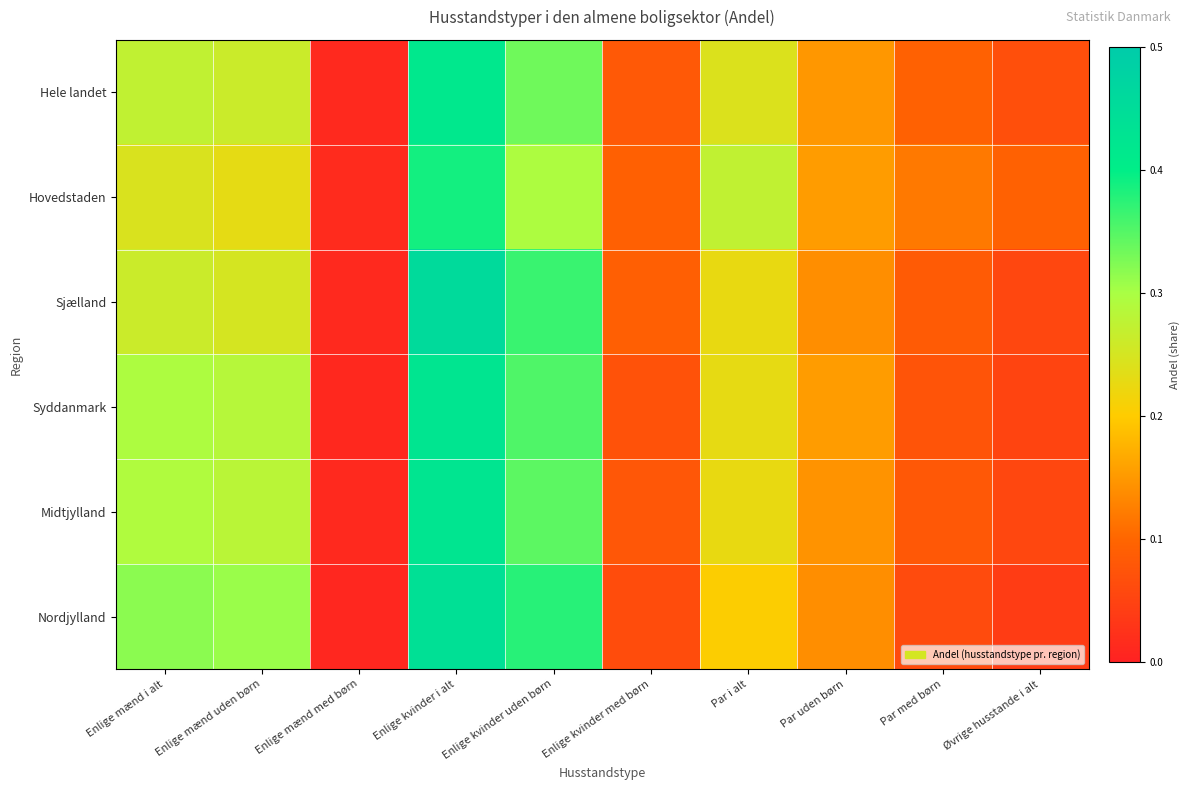

Reading left to right, list all the values displayed in this chart.

Hele landet: Enlige mænd i alt=0.3	Enlige mænd uden børn=0.3	Enlige mænd med børn=0.0	Enlige kvinder i alt=0.4	Enlige kvinder uden børn=0.3	Enlige kvinder med børn=0.1	Par i alt=0.2	Par uden børn=0.1	Par med børn=0.1	Øvrige husstande i alt=0.1
Hovedstaden: Enlige mænd i alt=0.2	Enlige mænd uden børn=0.2	Enlige mænd med børn=0.0	Enlige kvinder i alt=0.4	Enlige kvinder uden børn=0.3	Enlige kvinder med børn=0.1	Par i alt=0.3	Par uden børn=0.2	Par med børn=0.1	Øvrige husstande i alt=0.1
Sjælland: Enlige mænd i alt=0.3	Enlige mænd uden børn=0.2	Enlige mænd med børn=0.0	Enlige kvinder i alt=0.5	Enlige kvinder uden børn=0.4	Enlige kvinder med børn=0.1	Par i alt=0.2	Par uden børn=0.1	Par med børn=0.1	Øvrige husstande i alt=0.1
Syddanmark: Enlige mænd i alt=0.3	Enlige mænd uden børn=0.3	Enlige mænd med børn=0.0	Enlige kvinder i alt=0.4	Enlige kvinder uden børn=0.4	Enlige kvinder med børn=0.1	Par i alt=0.2	Par uden børn=0.2	Par med børn=0.1	Øvrige husstande i alt=0.1
Midtjylland: Enlige mænd i alt=0.3	Enlige mænd uden børn=0.3	Enlige mænd med børn=0.0	Enlige kvinder i alt=0.4	Enlige kvinder uden børn=0.3	Enlige kvinder med børn=0.1	Par i alt=0.2	Par uden børn=0.1	Par med børn=0.1	Øvrige husstande i alt=0.1
Nordjylland: Enlige mænd i alt=0.3	Enlige mænd uden børn=0.3	Enlige mænd med børn=0.0	Enlige kvinder i alt=0.4	Enlige kvinder uden børn=0.4	Enlige kvinder med børn=0.1	Par i alt=0.2	Par uden børn=0.1	Par med børn=0.1	Øvrige husstande i alt=0.0